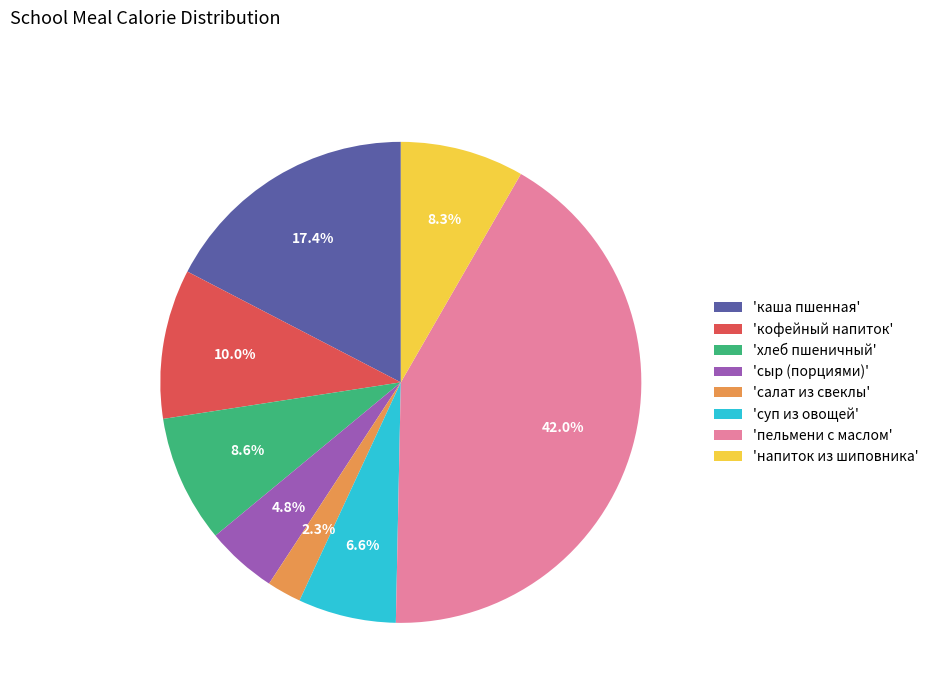

Is 'пельмени с маслом' the majority of the pie?

No